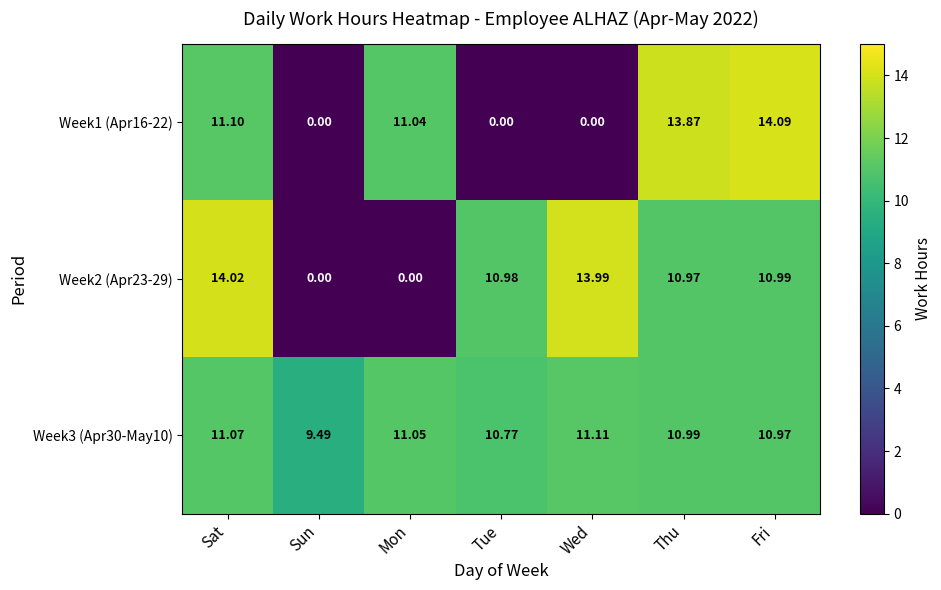

Which category has the highest value across all series?

Fri